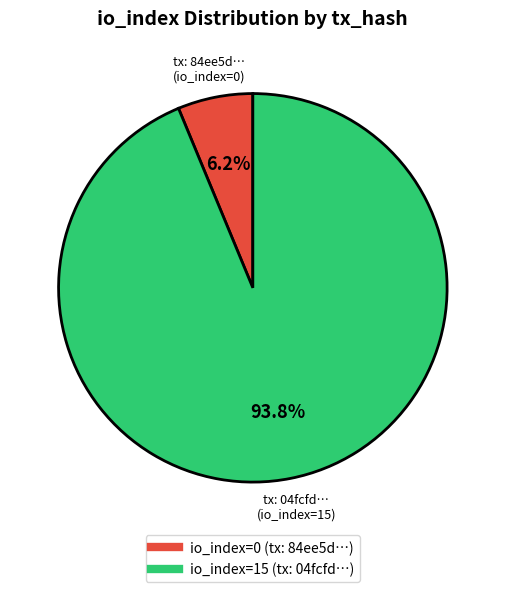

Is there any slice that represents more than half of the pie?

Yes